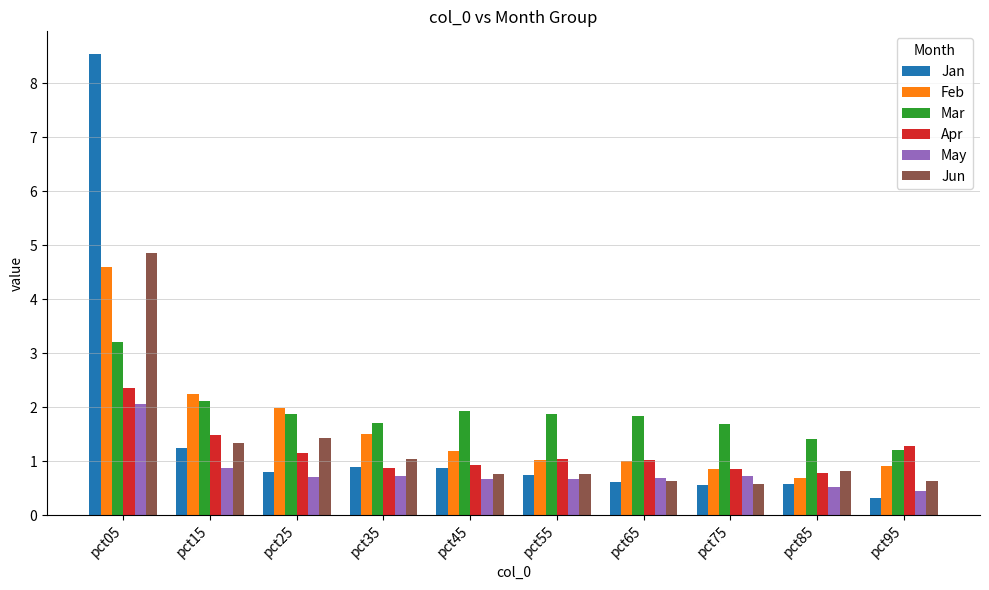

Between pct05 and pct85, which series saw the biggest shift?

Jan